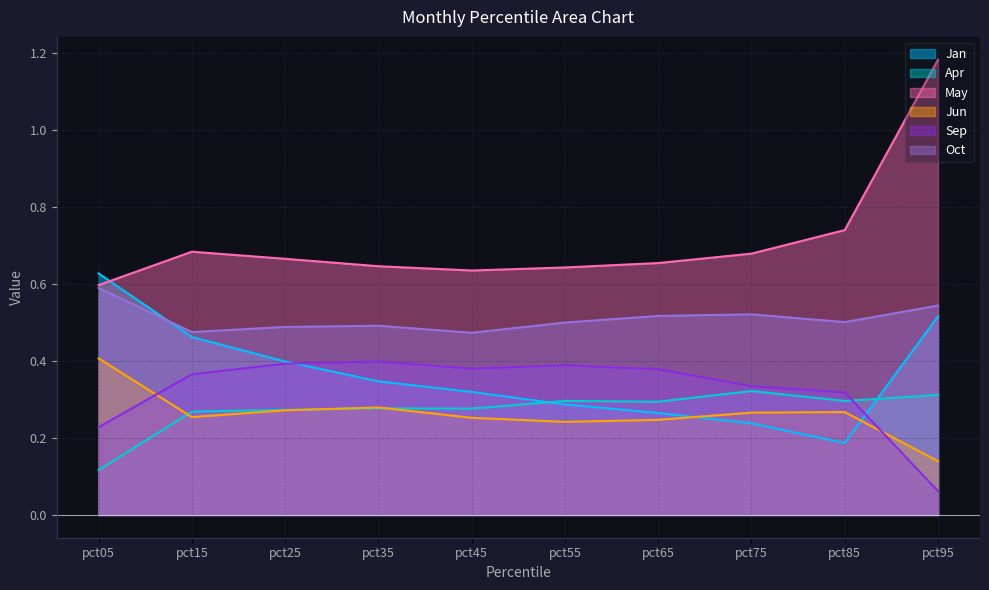

Count the number of categories in the chart.

10